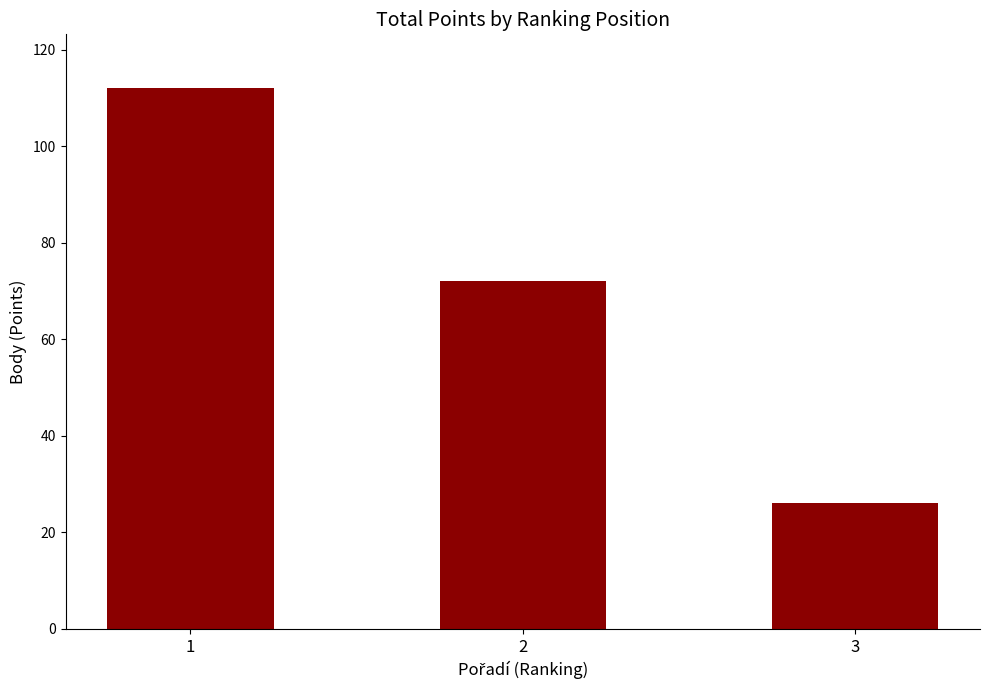

What is the change in value from 1 to 3?

-86